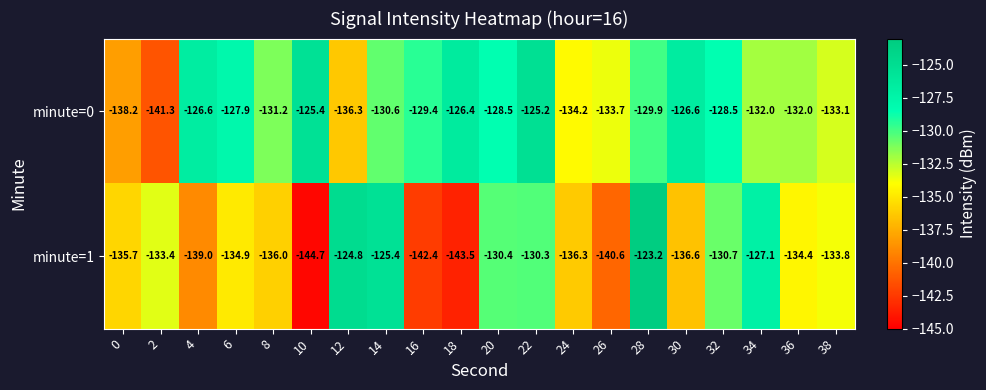

Rank the series by their maximum value, from highest to lowest.

minute=1, minute=0